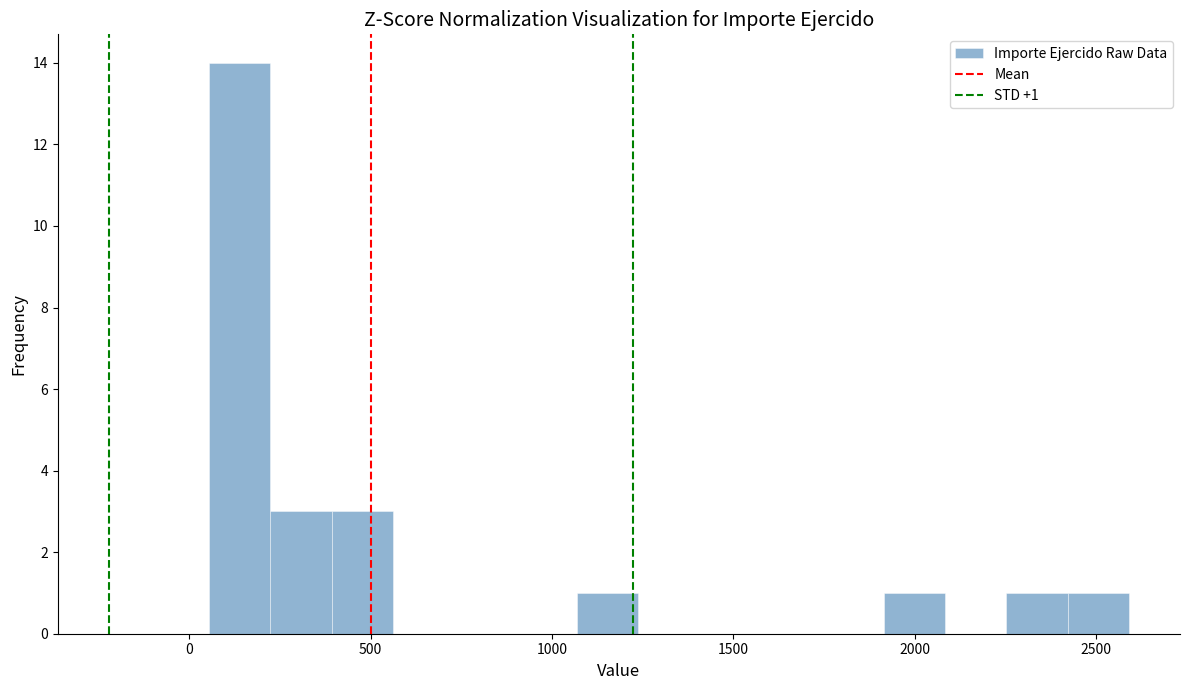

Around what value on the x-axis is the tallest bar? Give the approximate position of its centre, as read against the axis.

150